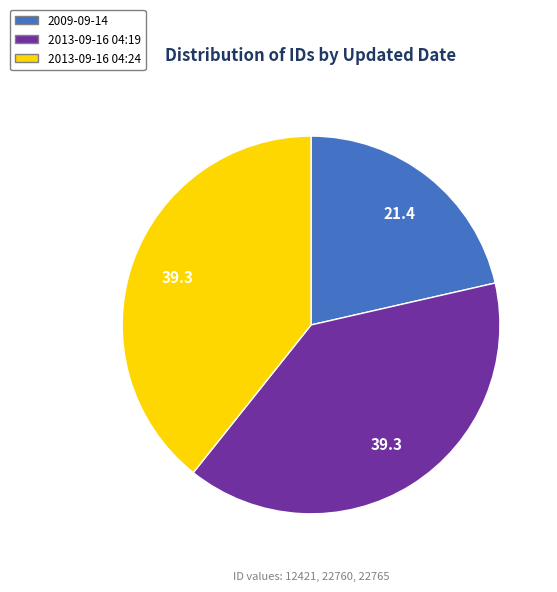

Which slice is the smallest?

2009-09-14